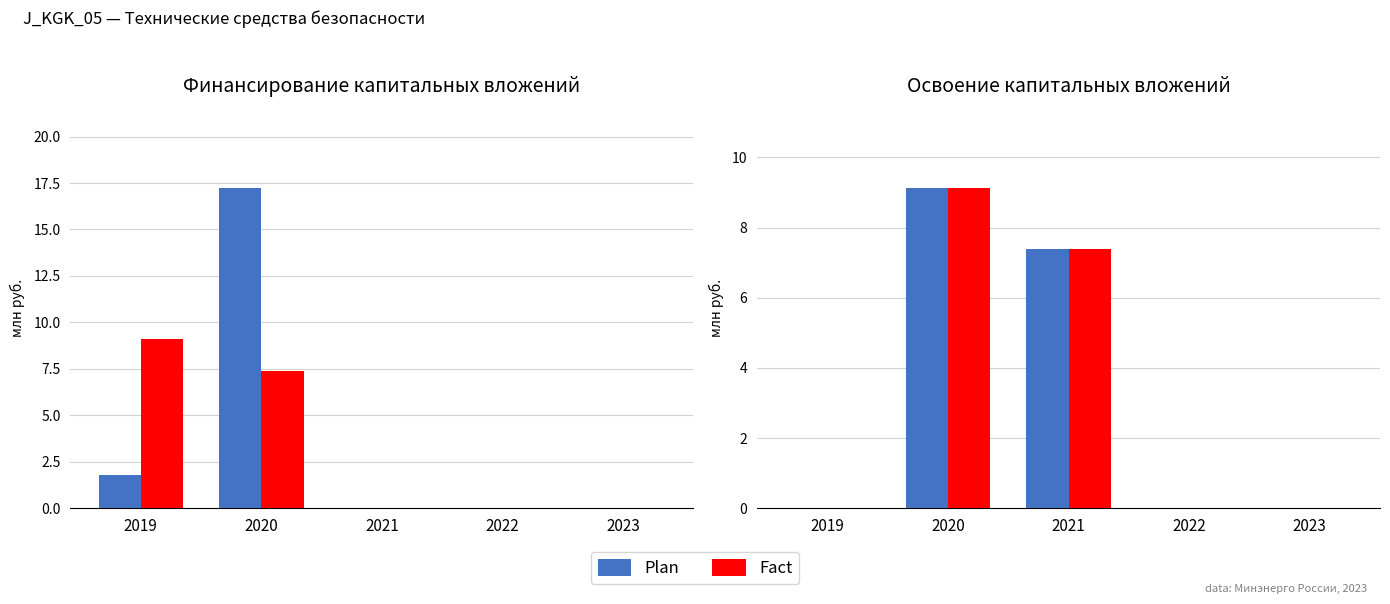

Is it true that Plan equals 9.1 at 2020?

True